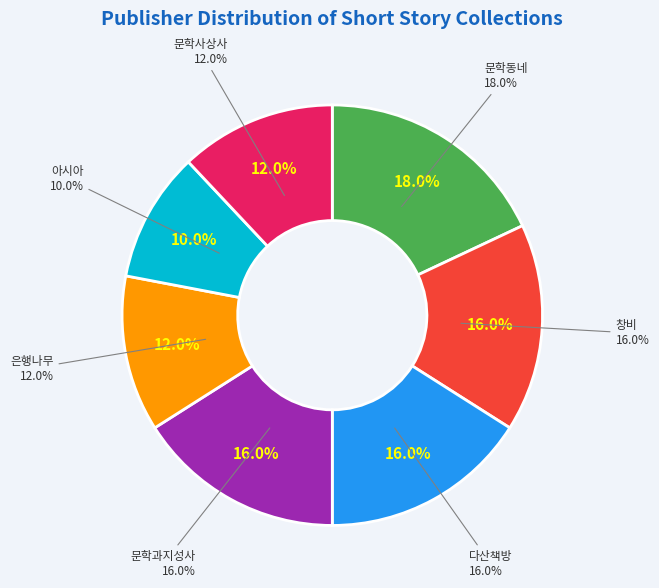

To the nearest percent, what percentage of the pie is 아시아?

10%